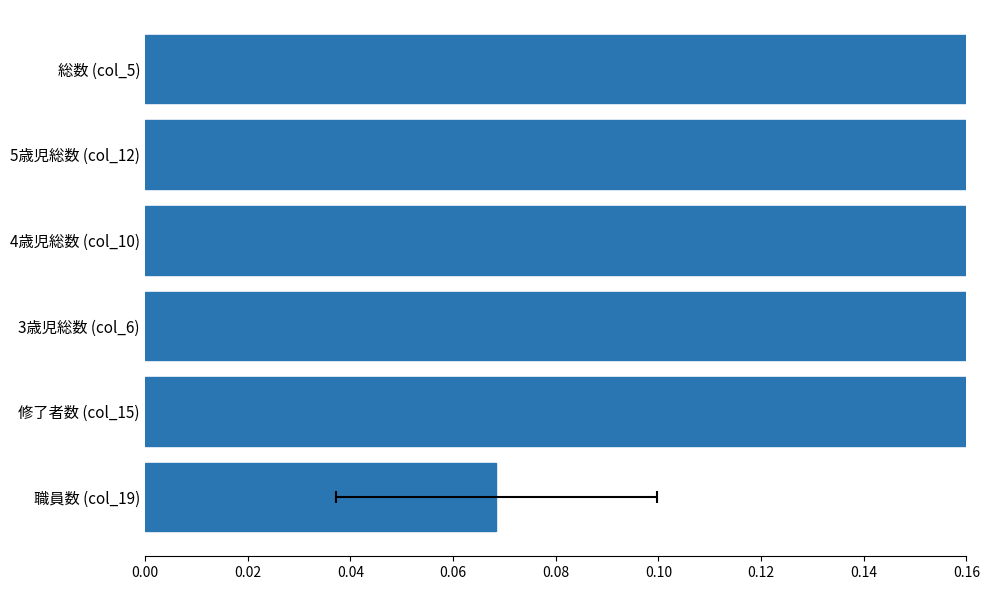

What is the sum of all values?

2.2